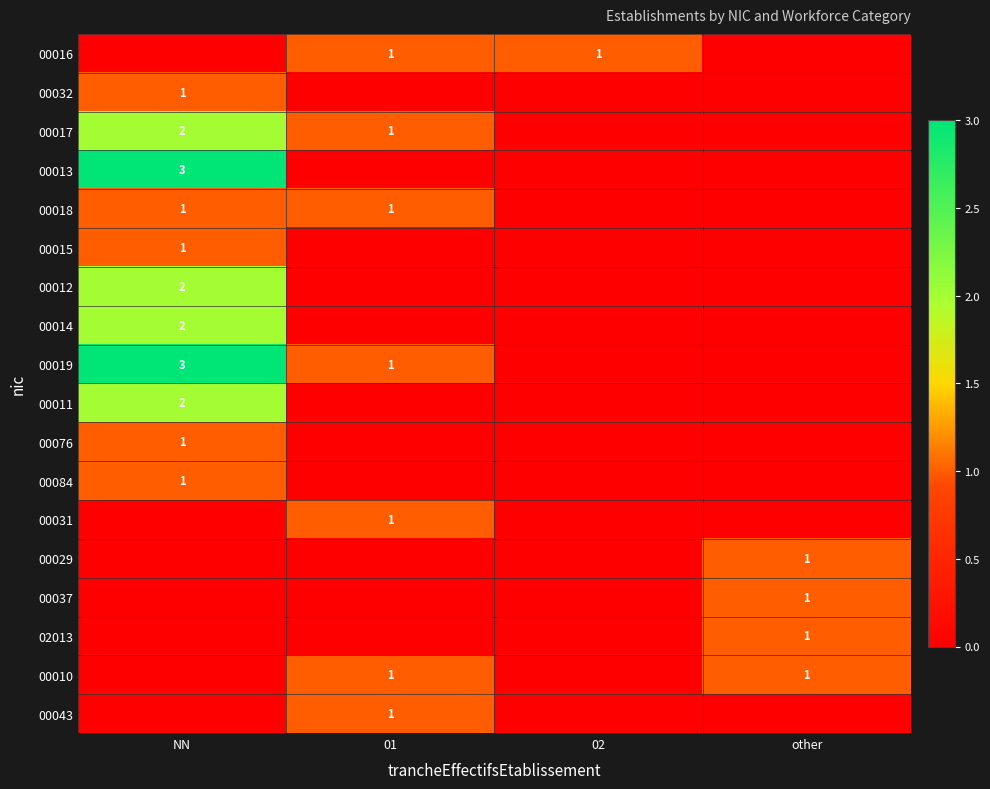

True or false: 00019 has a value of 1 at 01.

True